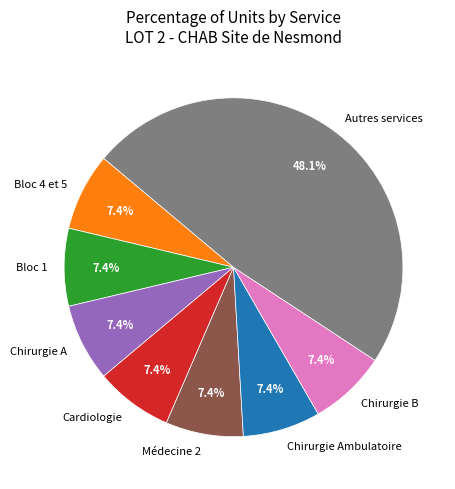

Approximately how many times larger is the value at Bloc 4 et 5 compared to Cardiologie?

1.0